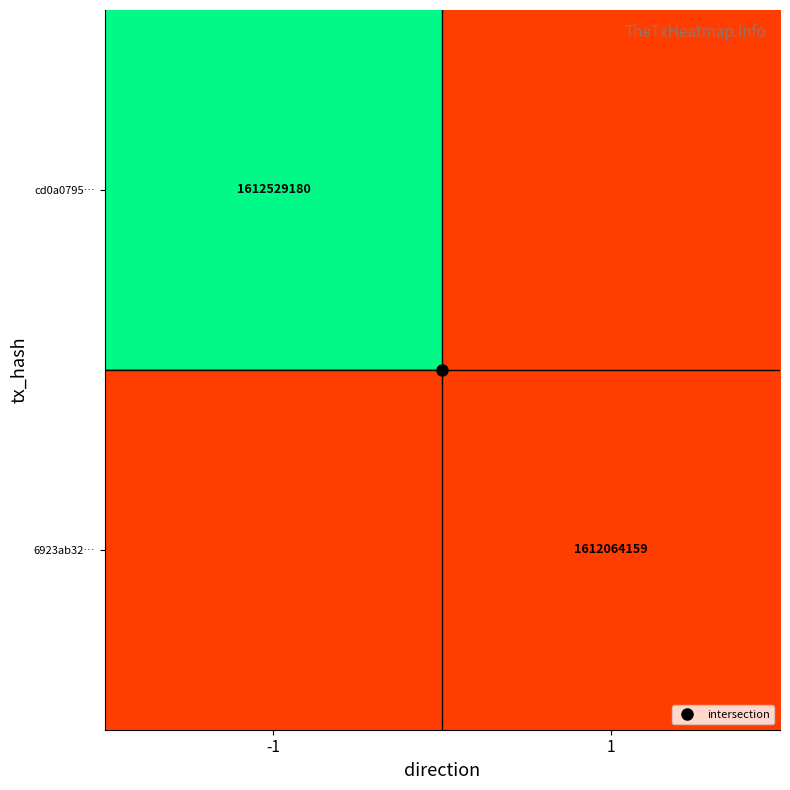

Is the value of cd0a0795… at 1 greater than the value of 6923ab32… at -1?

No